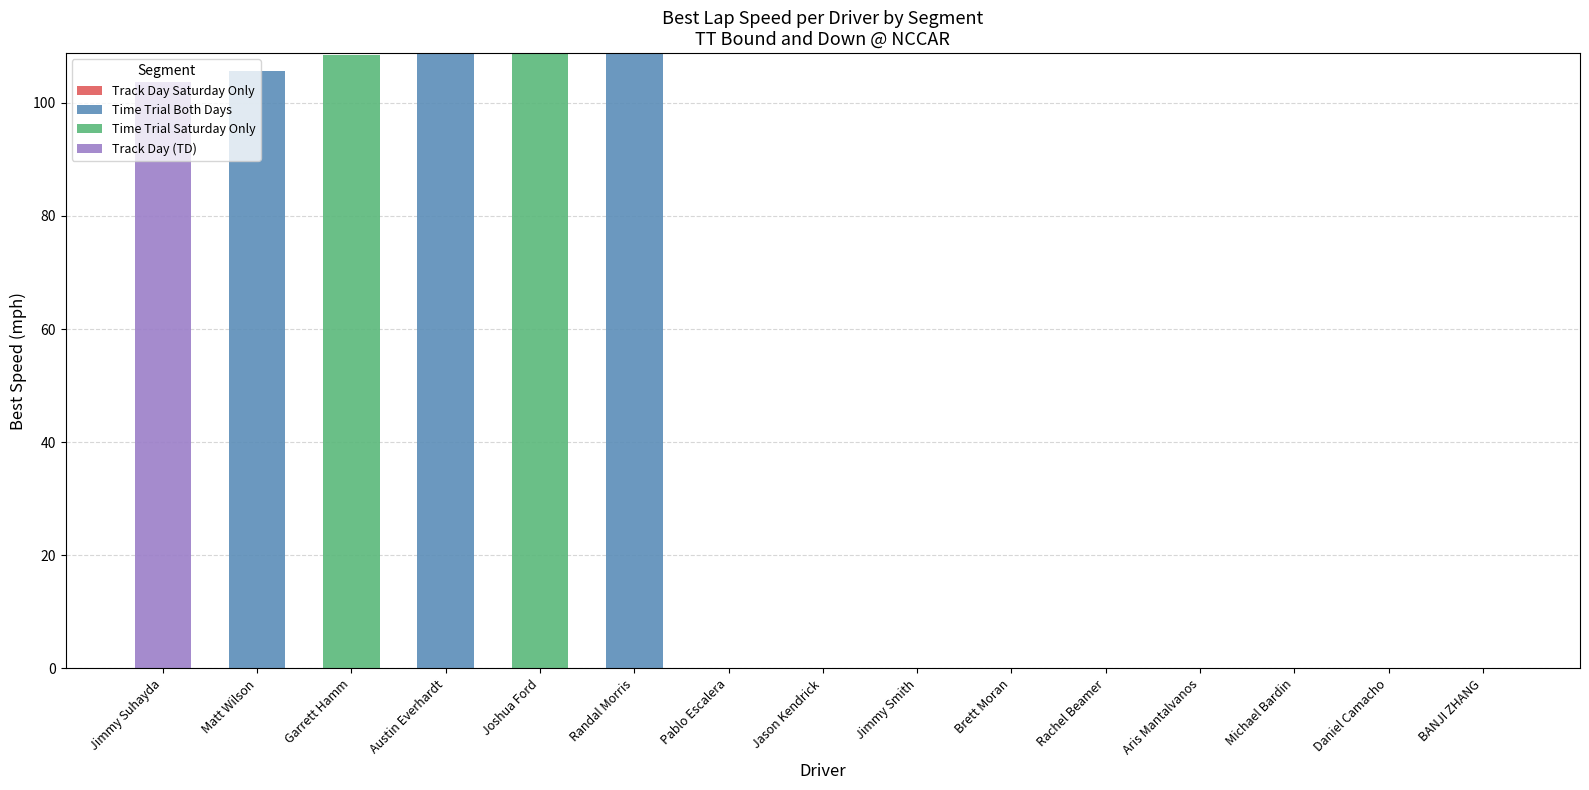

Count the number of data series in this chart.

3